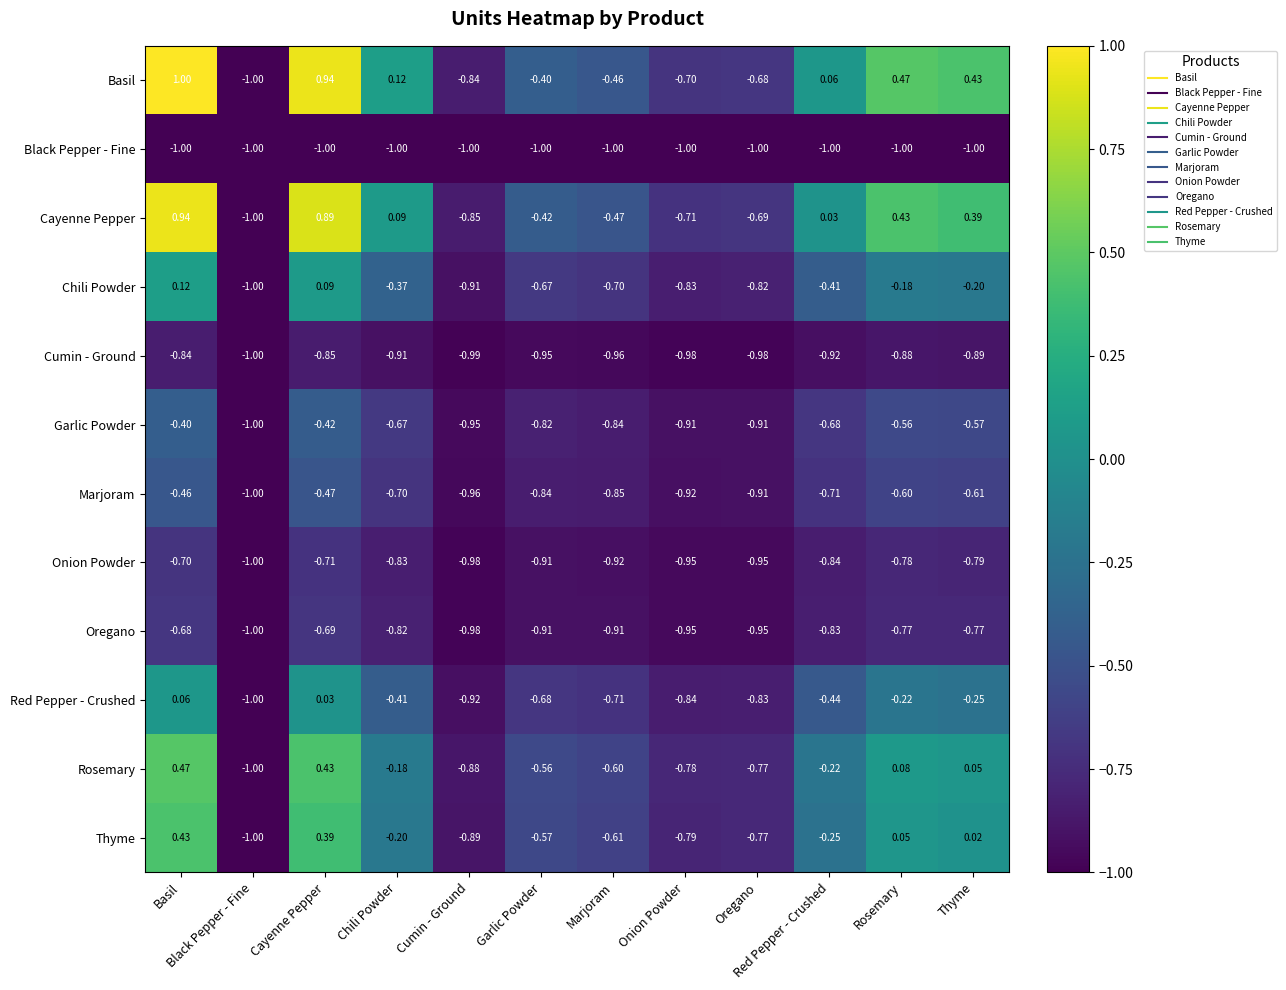

Which category has the lowest value in the Marjoram series?

Black Pepper - Fine